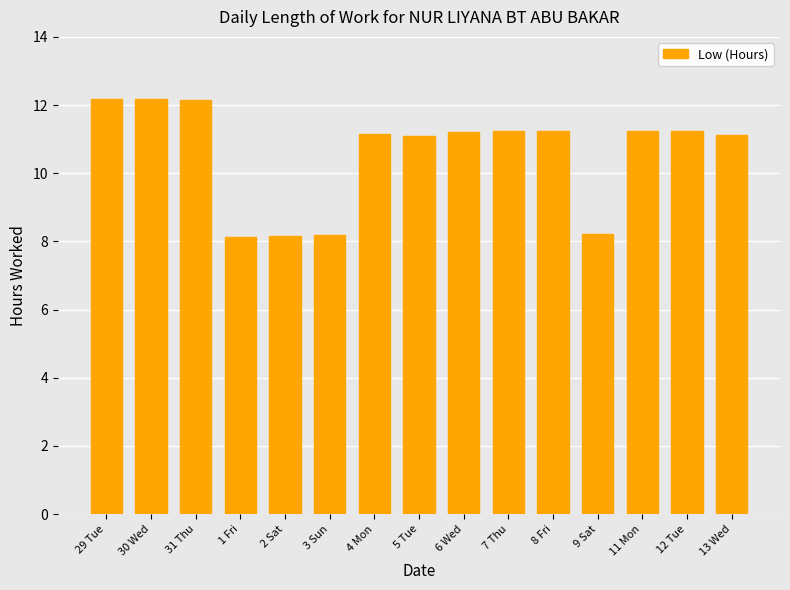

What is the difference between the second highest and second lowest values?

4.0